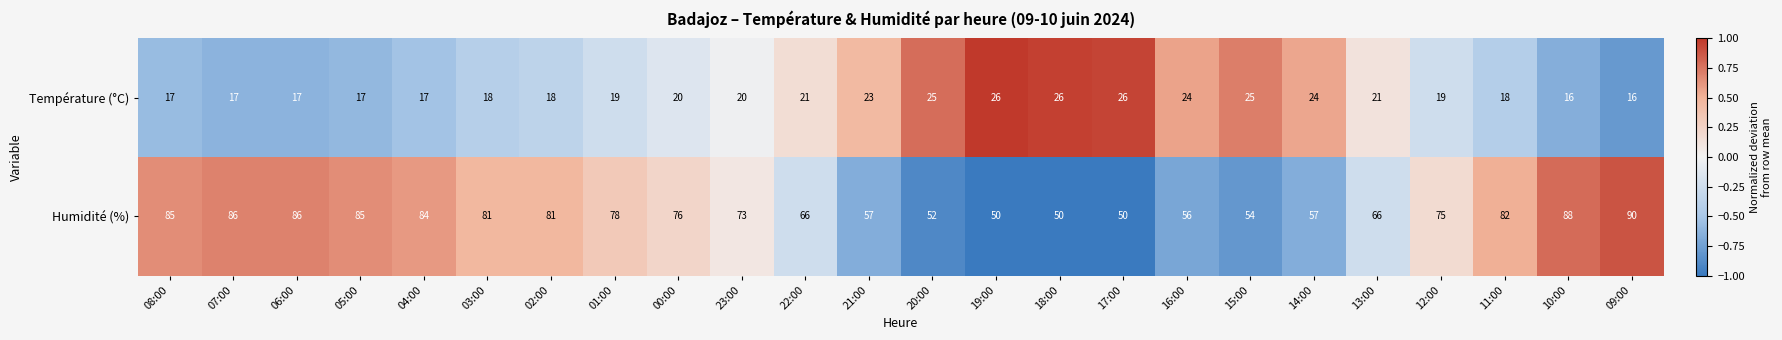

Is it true that Température (°C) equals 17 at 07:00?

True